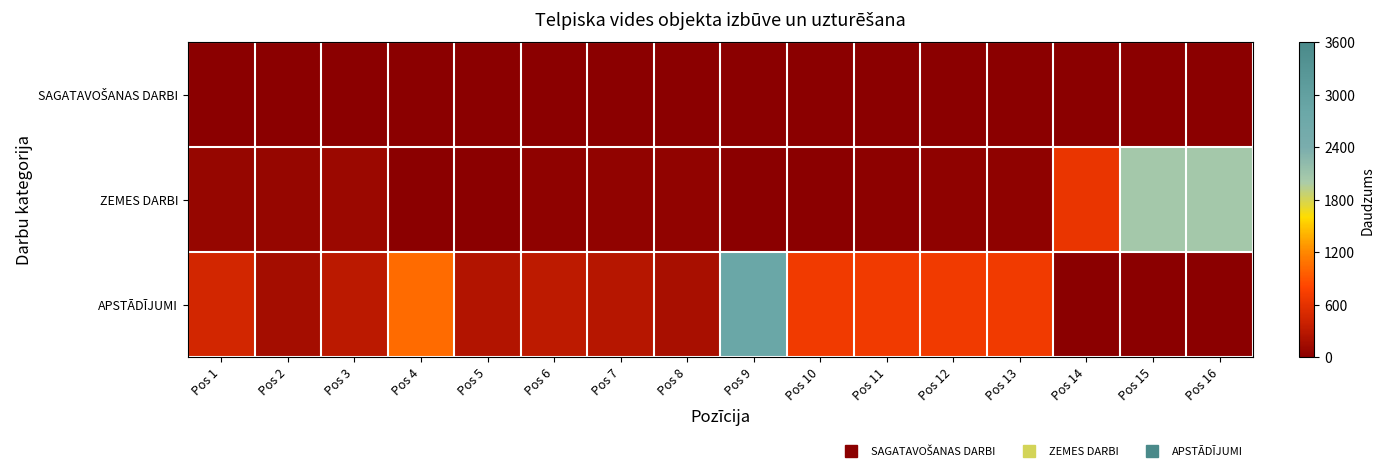

How many data points does each series have?

16